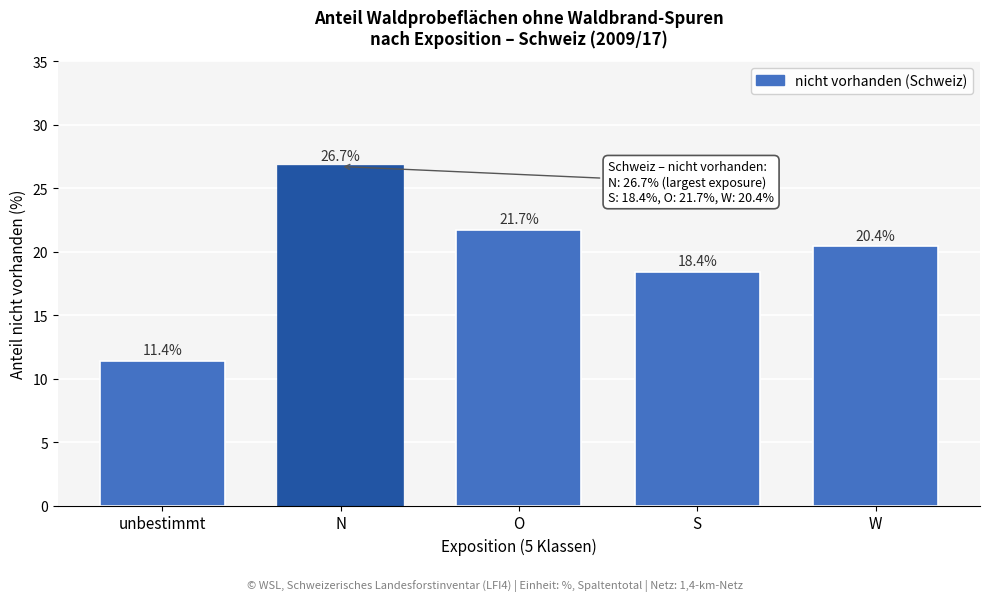

Reading left to right, what are all the values shown in this chart?

unbestimmt=11.4	N=26.7	O=21.7	S=18.4	W=20.4